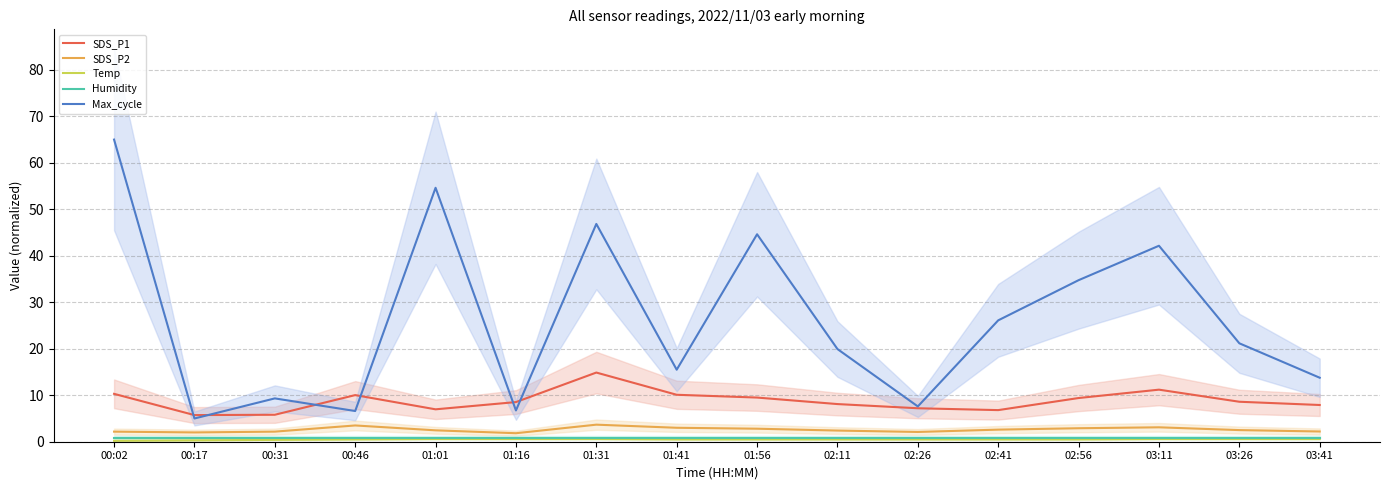

The value of Temp at 03:26 is 0.9. True or false?

False